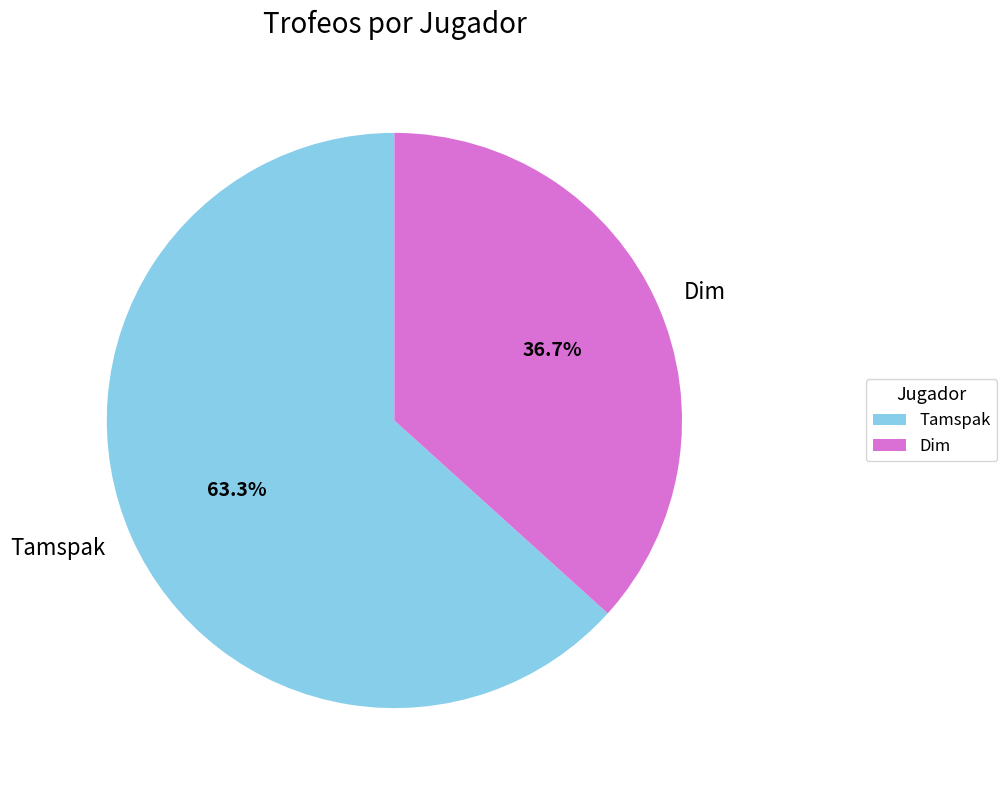

Count the number of slices in the pie.

2